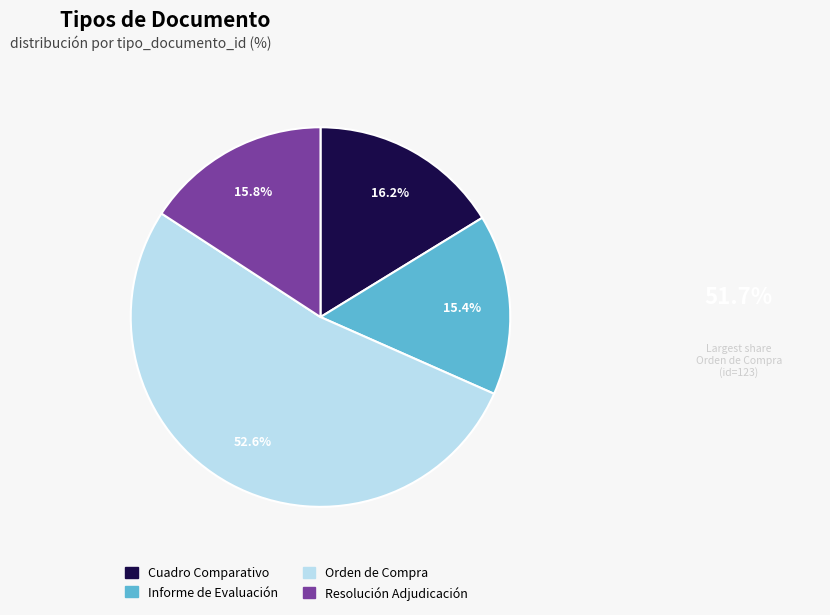

Does any single category account for the majority?

Yes